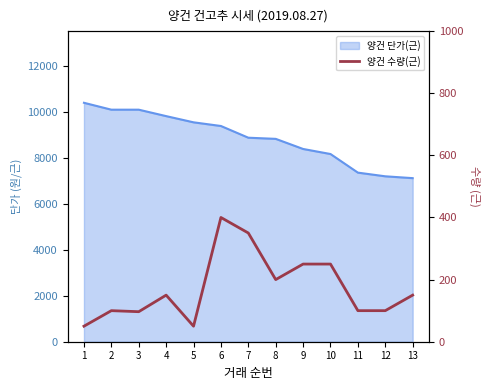

Reading left to right, list all the values displayed in this chart.

50.0	100.0	96.7	150.0	50.0	400.0	350.0	200.0	250.0	250.0	100.0	100.0	150.0